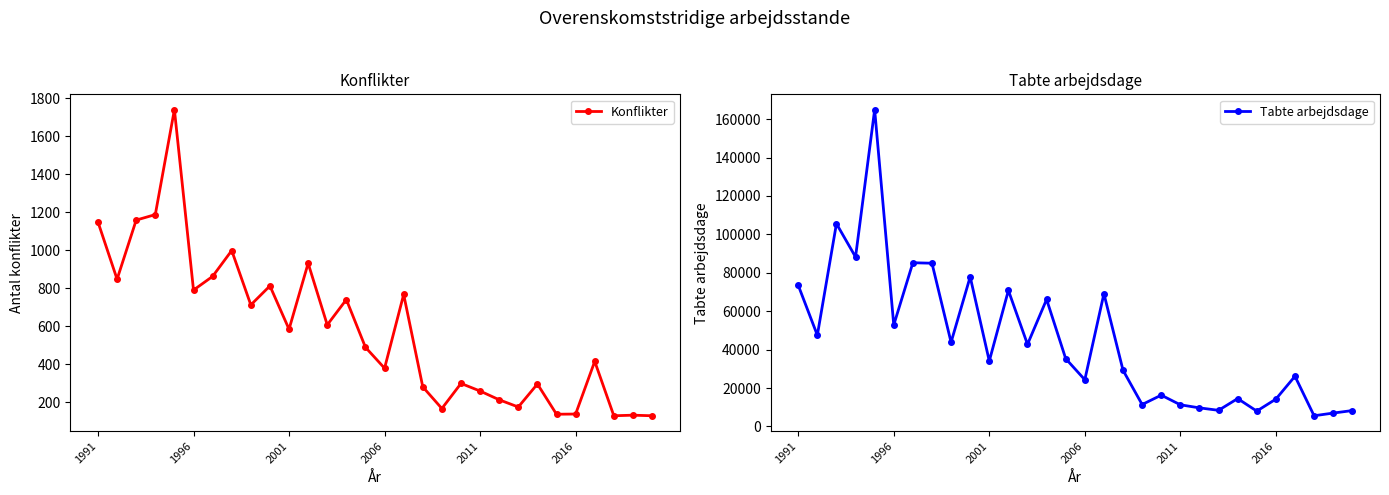

What is the lowest value of the Konflikter series?

130